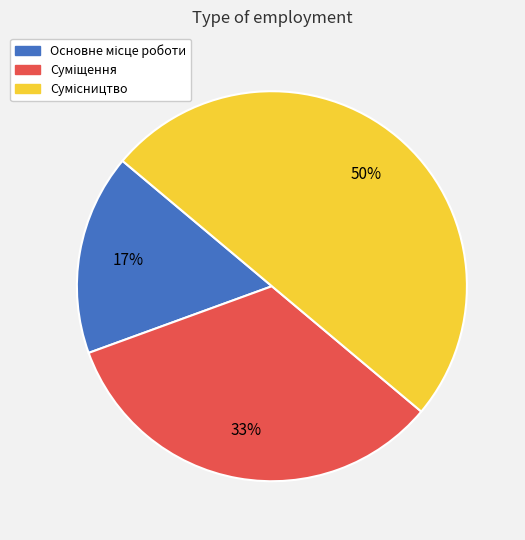

To the nearest percent, what is the difference between the largest and smallest slice percentages?

33%